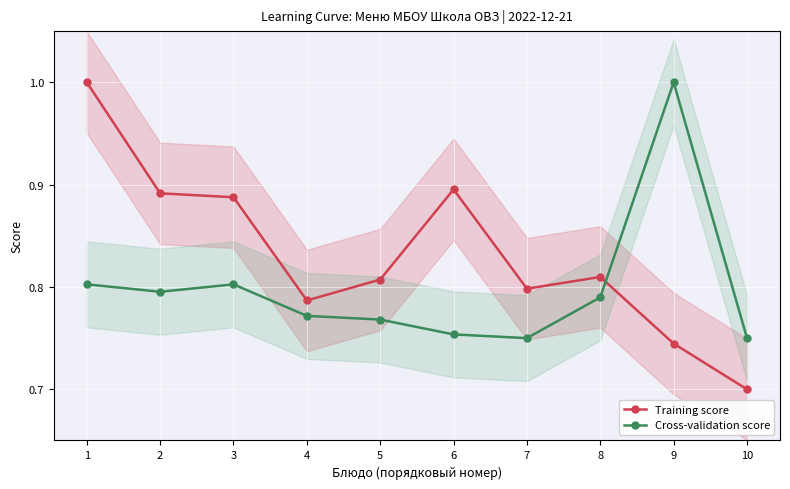

What value does the Training score series have at 1?

1.0